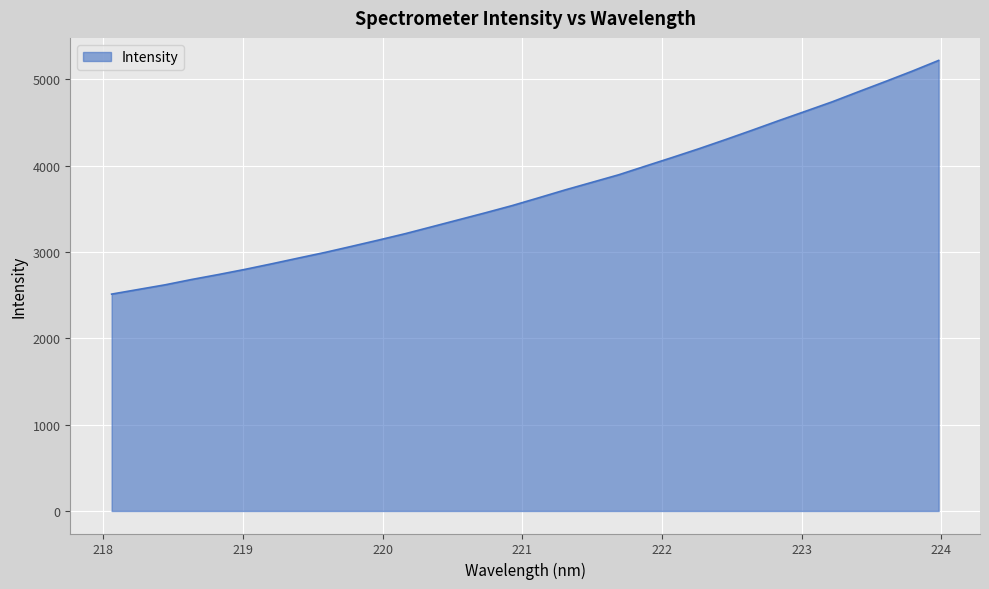

True or false: the data has more than 1 interior local peaks.

False